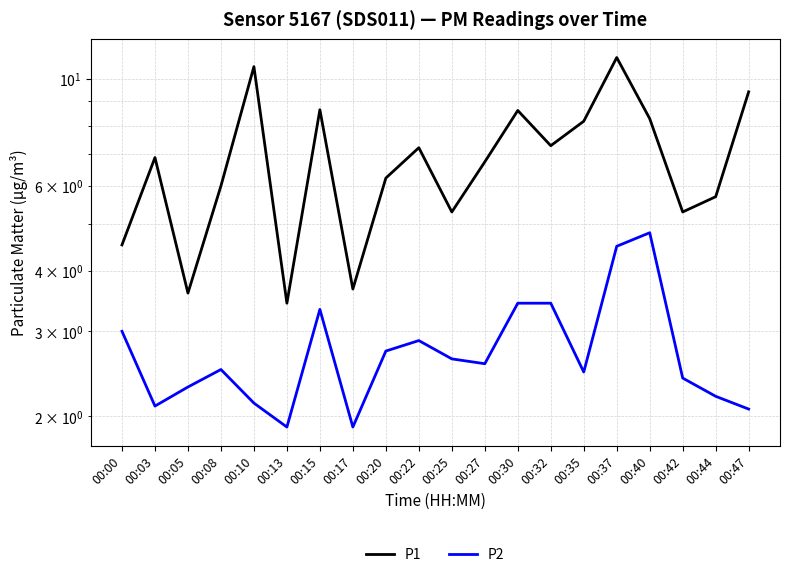

What is the value of the P1 point at the 16th from the left?

11.1